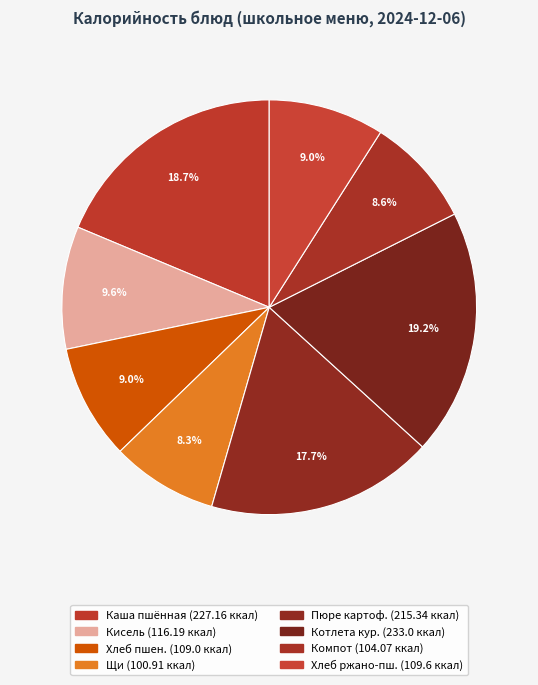

How many segments does this pie chart have?

8